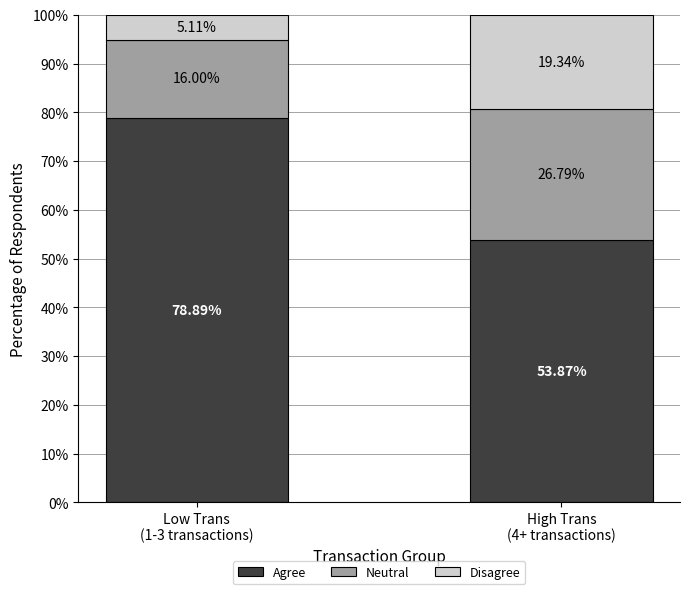

How many series are shown in this chart?

3